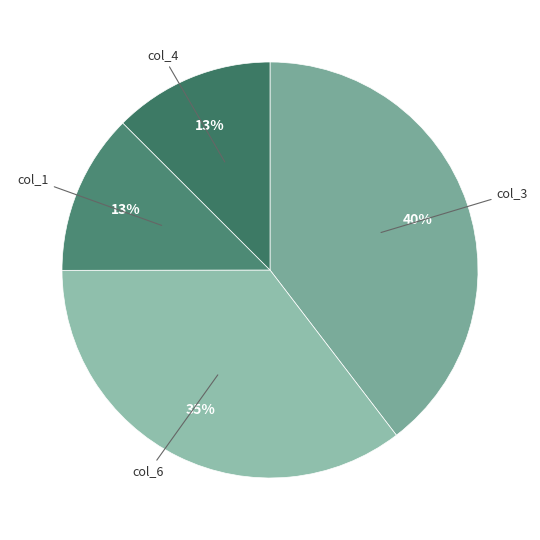

Which category has the biggest portion of the pie?

col_3